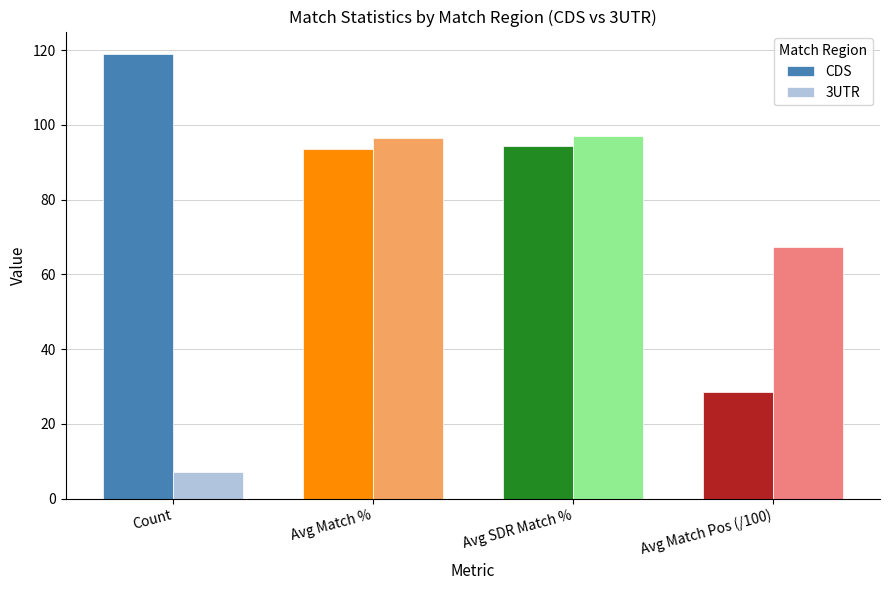

What is the label of the 1st bar from the left?

Count